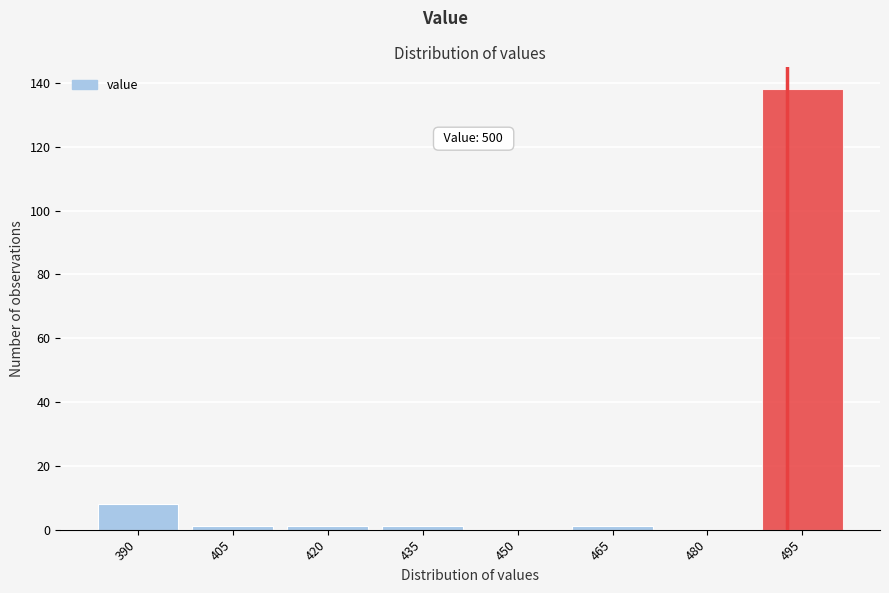

Reading left to right, transcribe all the data shown in this chart.

390=8	405=1	420=1	435=1	450=0	465=1	480=0	495=138